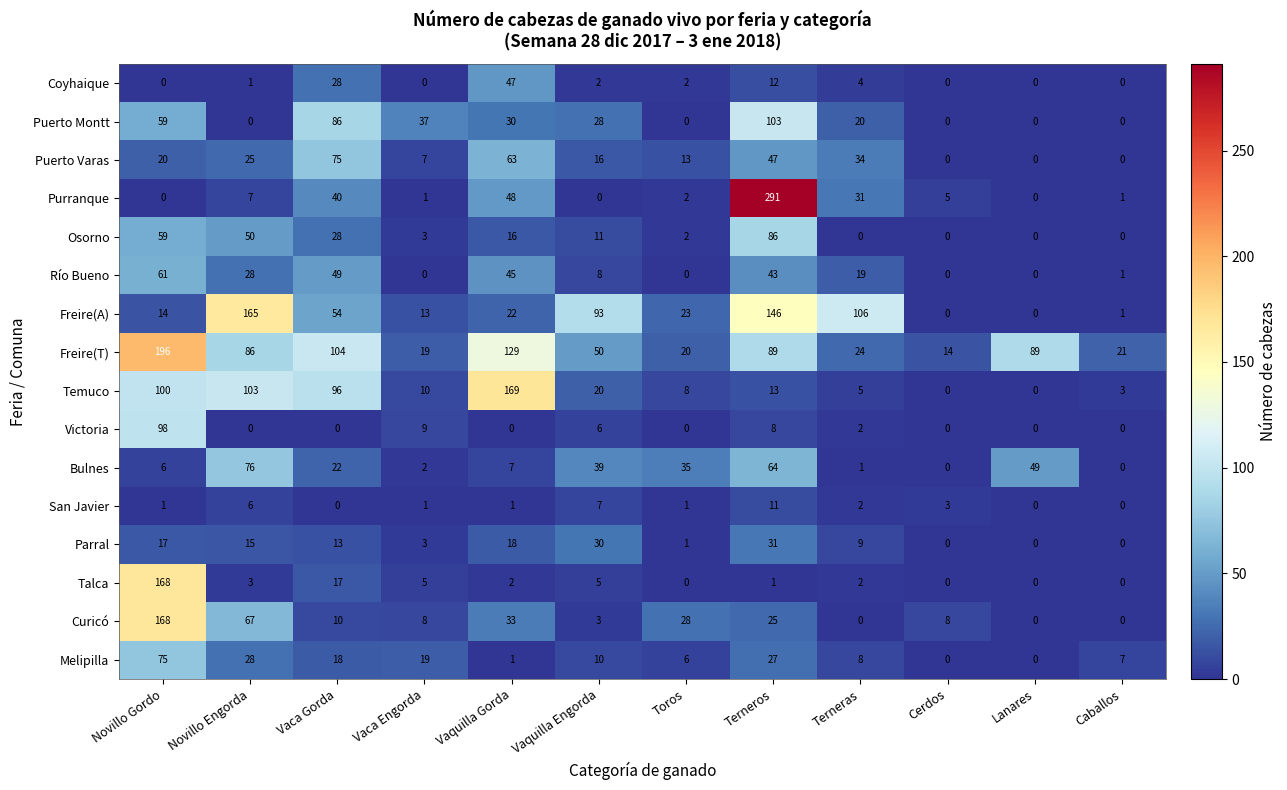

Which series has the largest range (max minus min)?

Purranque